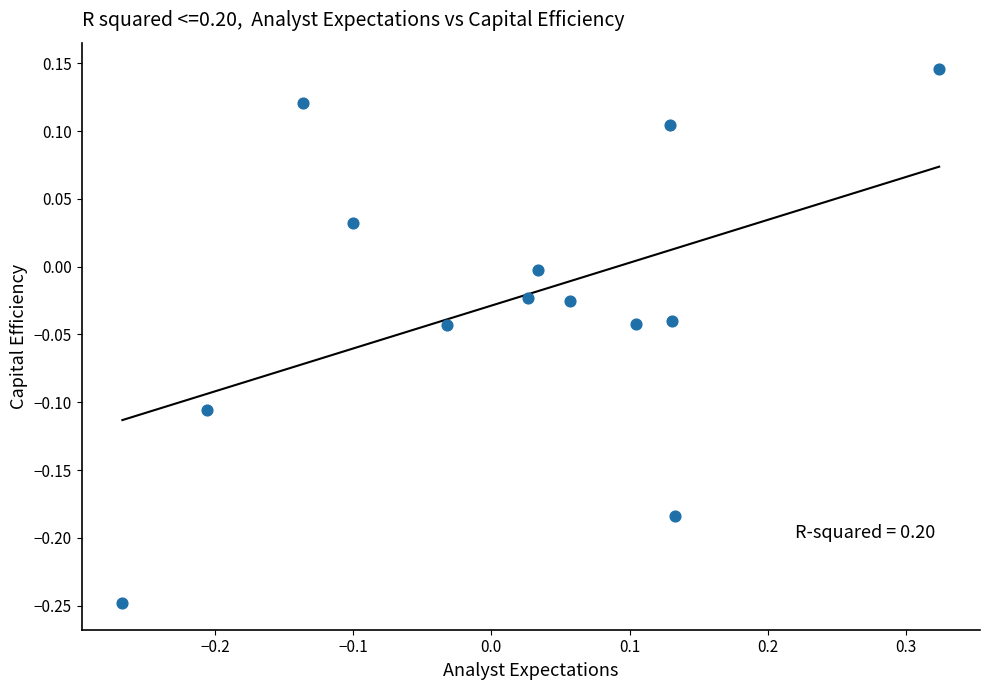

What is the range of Y values (max minus min)?

0.4